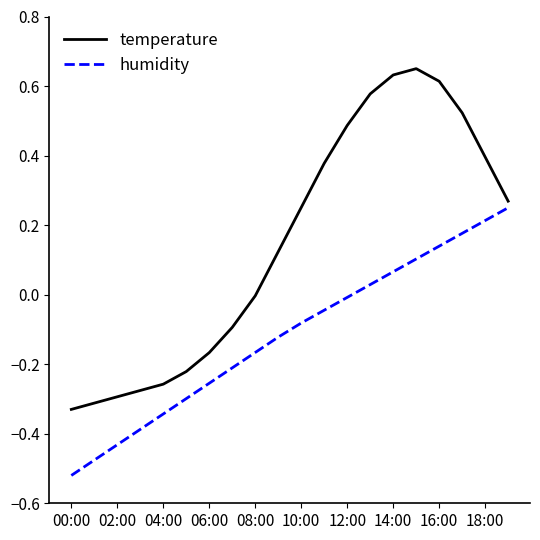

List the series in order of their overall mean, lowest first.

humidity, temperature